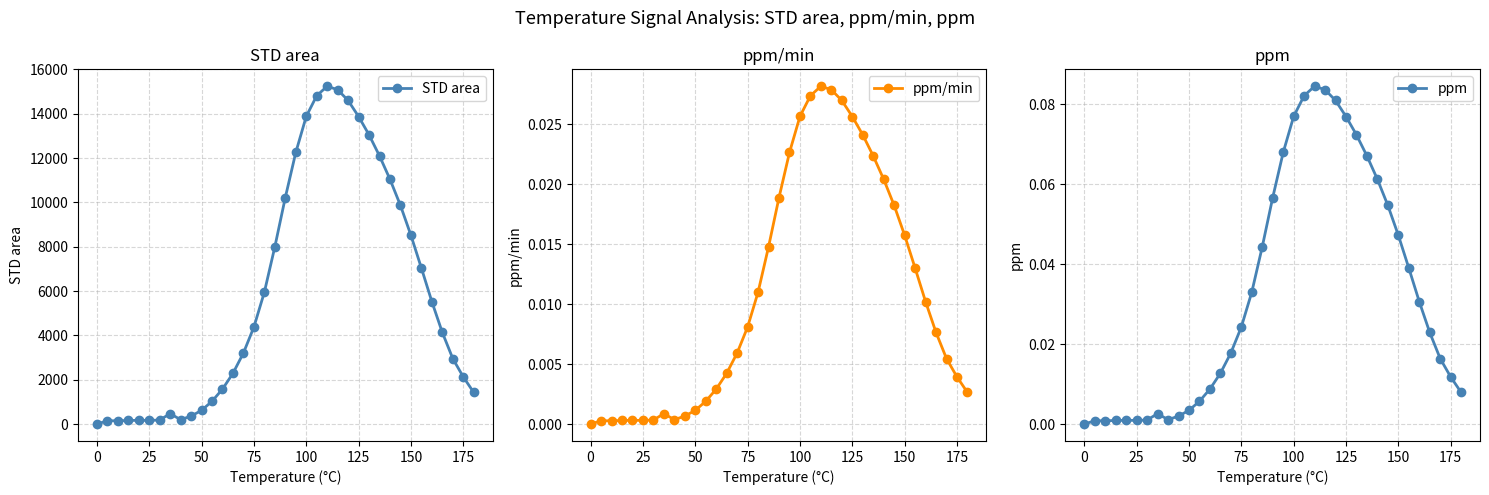

True or false: STD area has more than 1 interior local peaks.

True